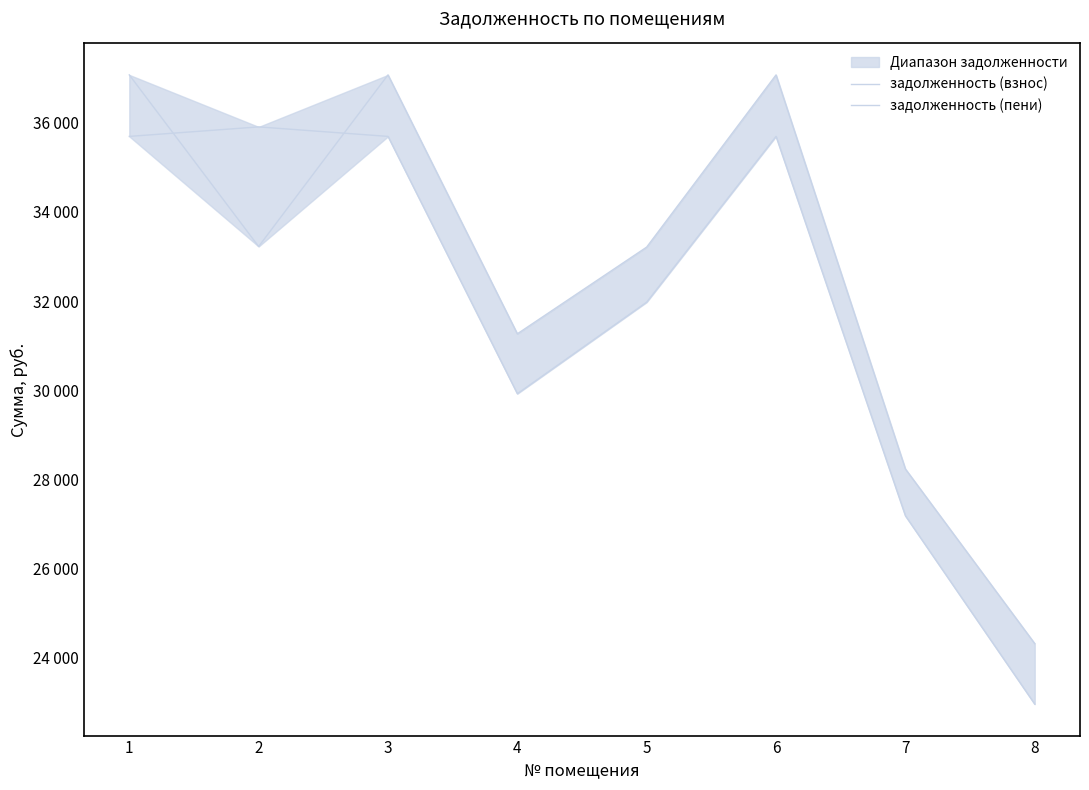

What is the difference between the maximum and minimum values in the задолженность (взнос) series?

12951.6